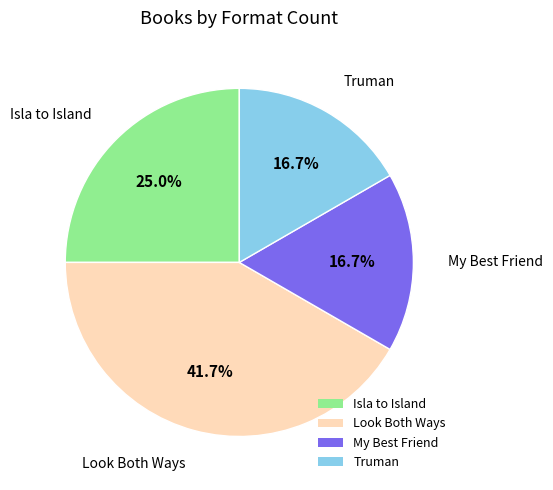

To the nearest percent, what is the average slice percentage?

25%